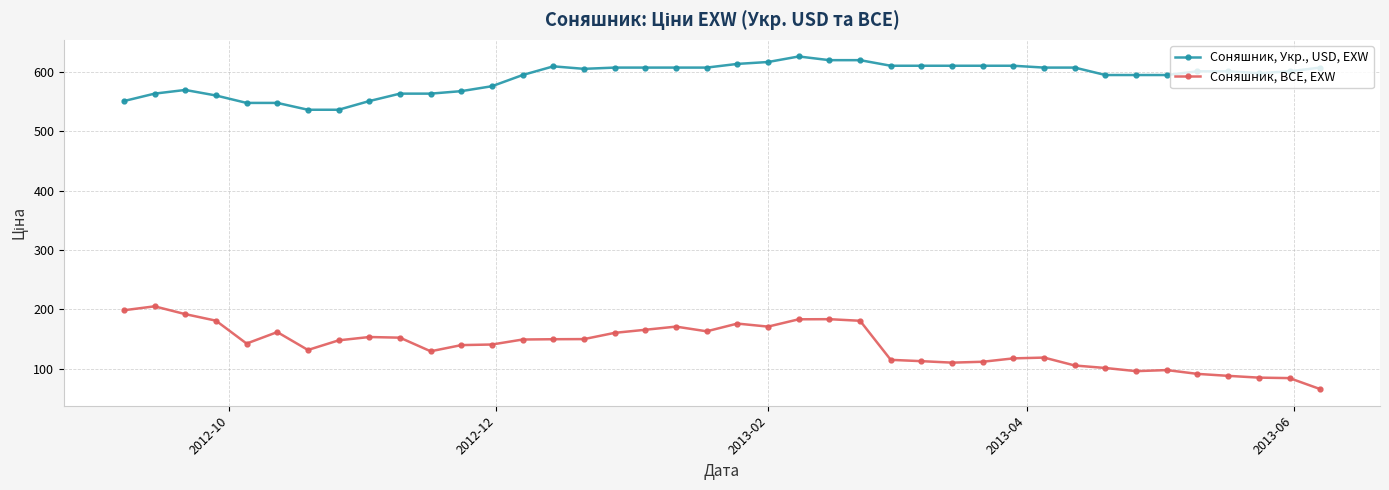

True or false: Соняшник, Укр., USD, EXW has more than 1 points higher than both neighbors.

True